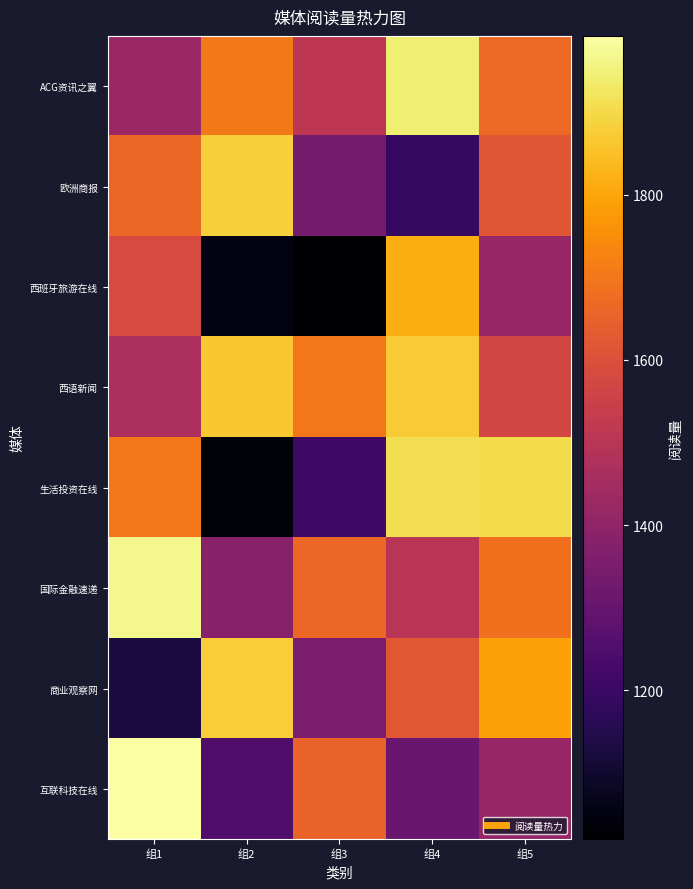

Rank the series by their maximum value, from highest to lowest.

互联科技在线, 国际金融速递, ACG资讯之翼, 生活投资在线, 欧洲商报, 商业观察网, 西语新闻, 西班牙旅游在线